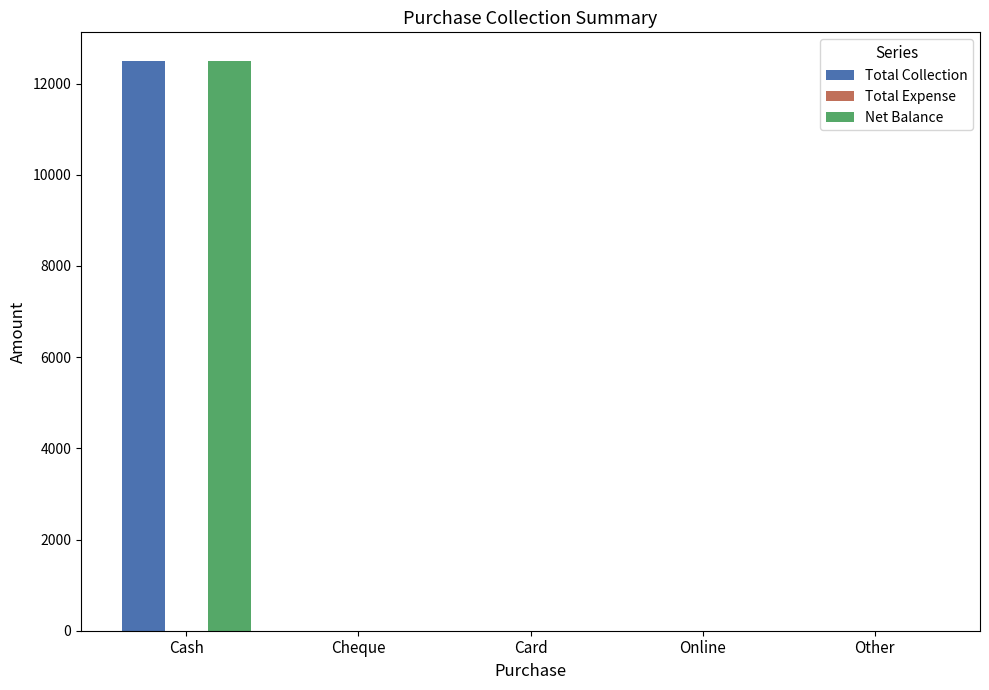

Does the chart contain stacked bars?

No